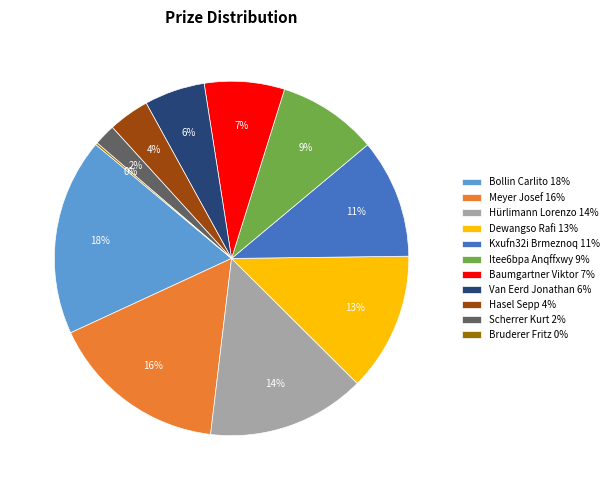

Which slice is the largest?

Bollin Carlito